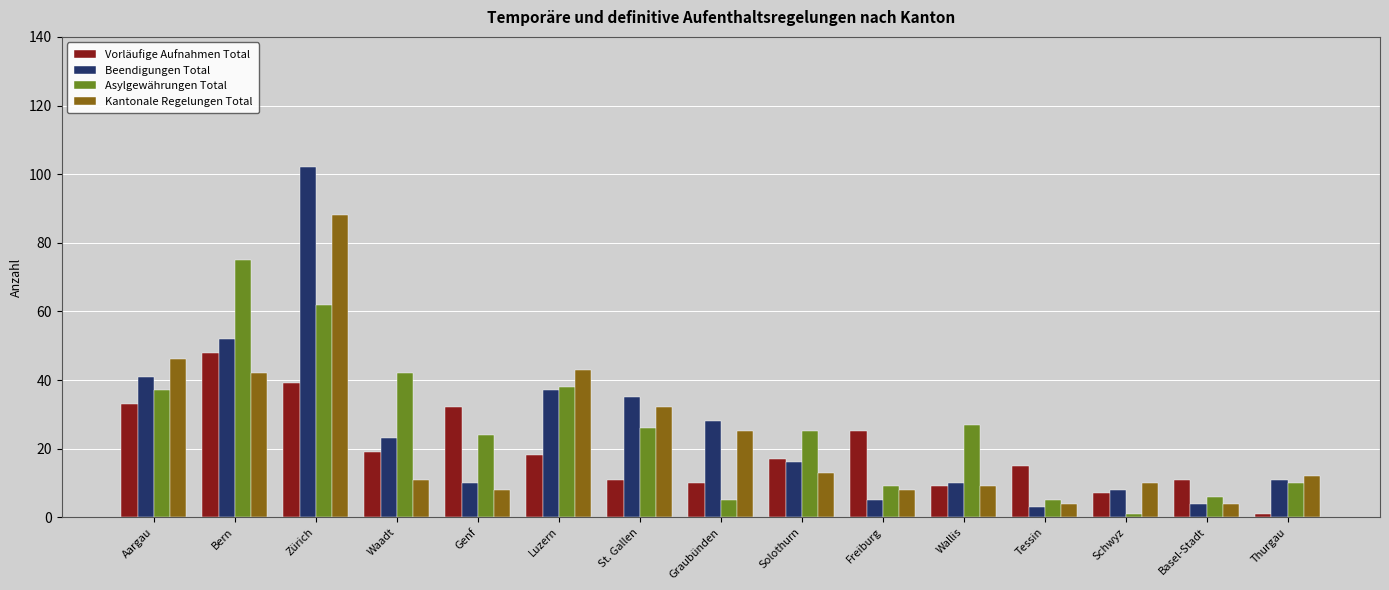

At which category is the sum across all series the highest?

Zürich